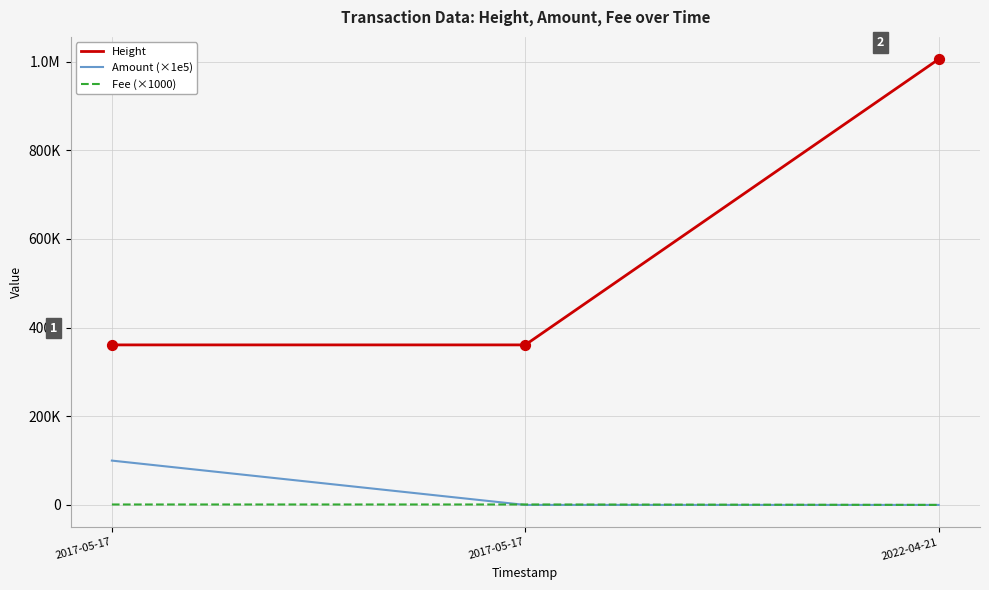

Is this an area chart (filled region under the line)?

No